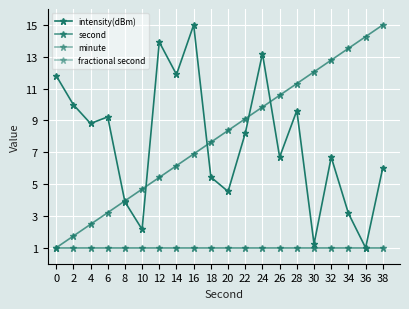

True or false: minute and fractional second cross at least once.

False